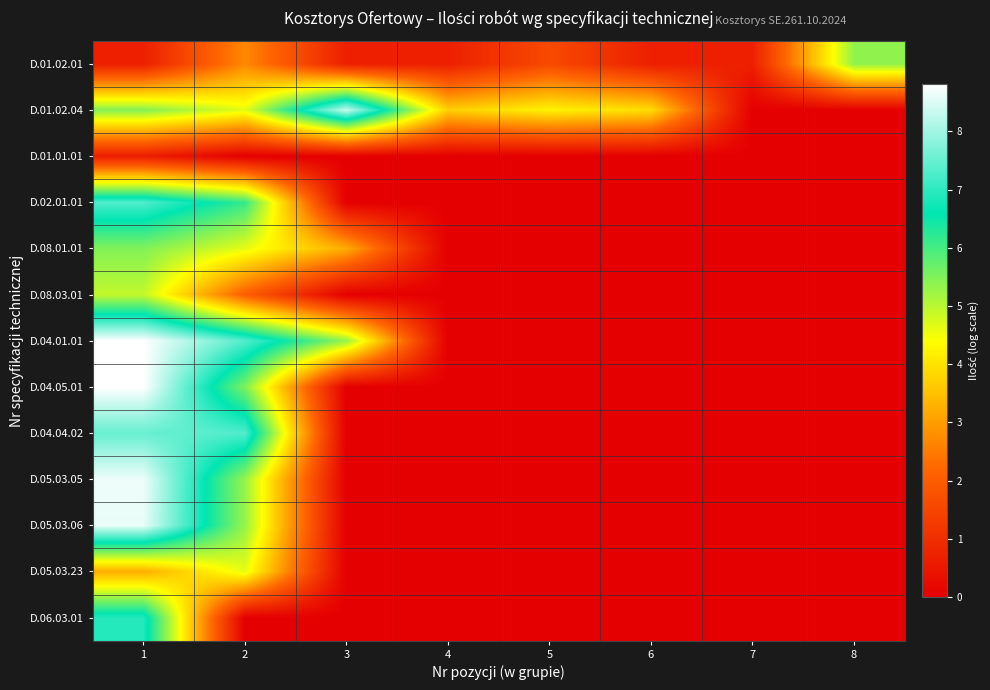

Between 5 and 8, which series saw the biggest shift?

D.01.02.04